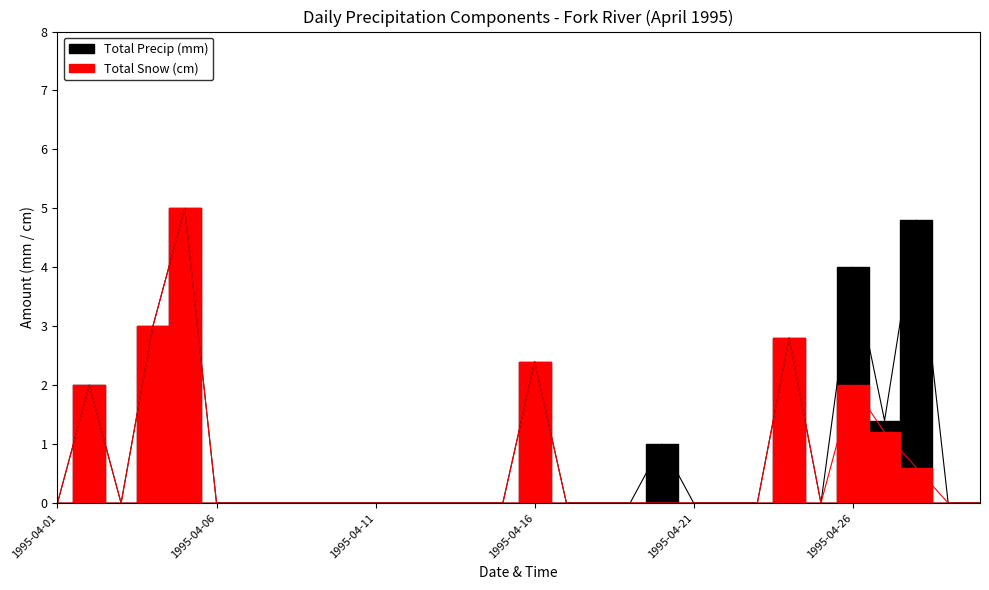

Reading left to right, extract all data points from this chart.

Total Snow (cm): 0.0	2.0	0.0	3.0	5.0	0.0	0.0	0.0	0.0	0.0	0.0	0.0	0.0	0.0	0.0	2.4	0.0	0.0	0.0	0.0	0.0	0.0	0.0	2.8	0.0	2.0	1.2	0.6	0.0	0.0
Total Precip (mm): 0.0	2.0	0.0	3.0	5.0	0.0	0.0	0.0	0.0	0.0	0.0	0.0	0.0	0.0	0.0	2.4	0.0	0.0	0.0	1.0	0.0	0.0	0.0	2.8	0.0	4.0	1.4	4.8	0.0	0.0